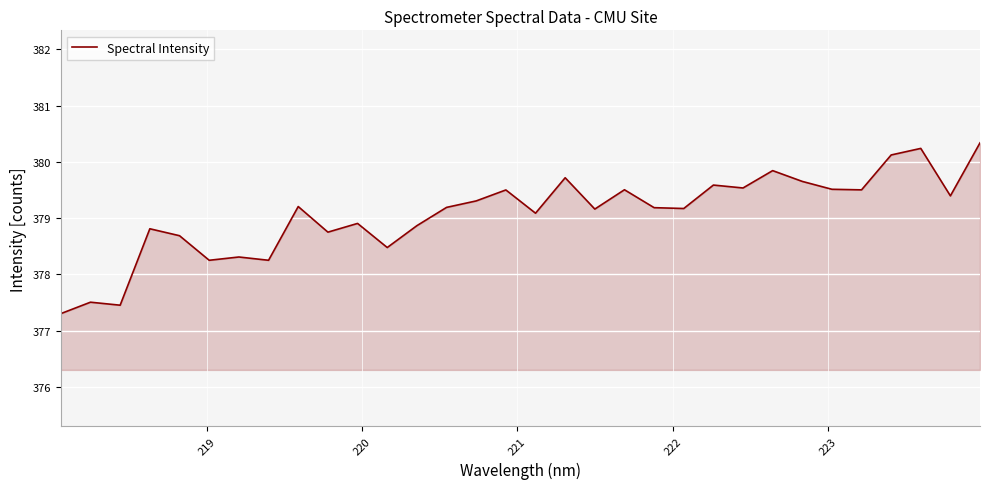

What is the greatest value displayed?

380.3